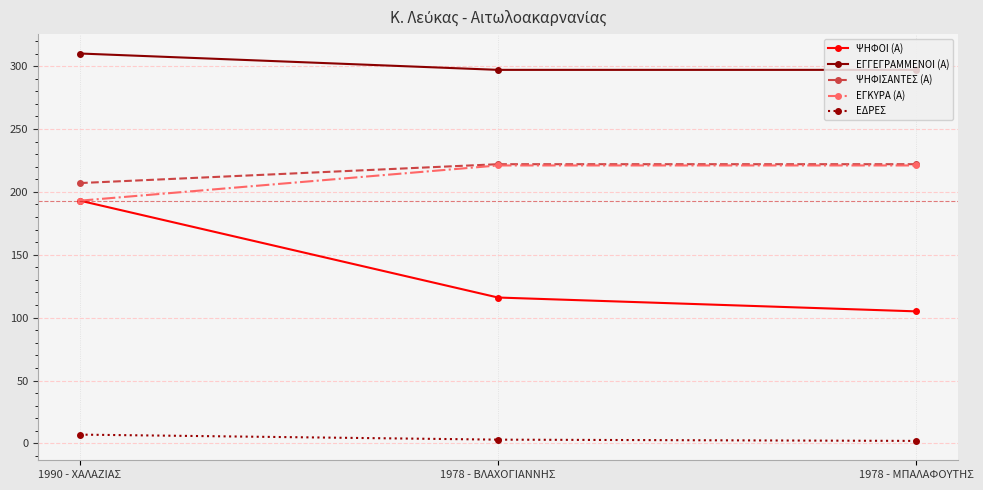

How many data points does each series have?

3